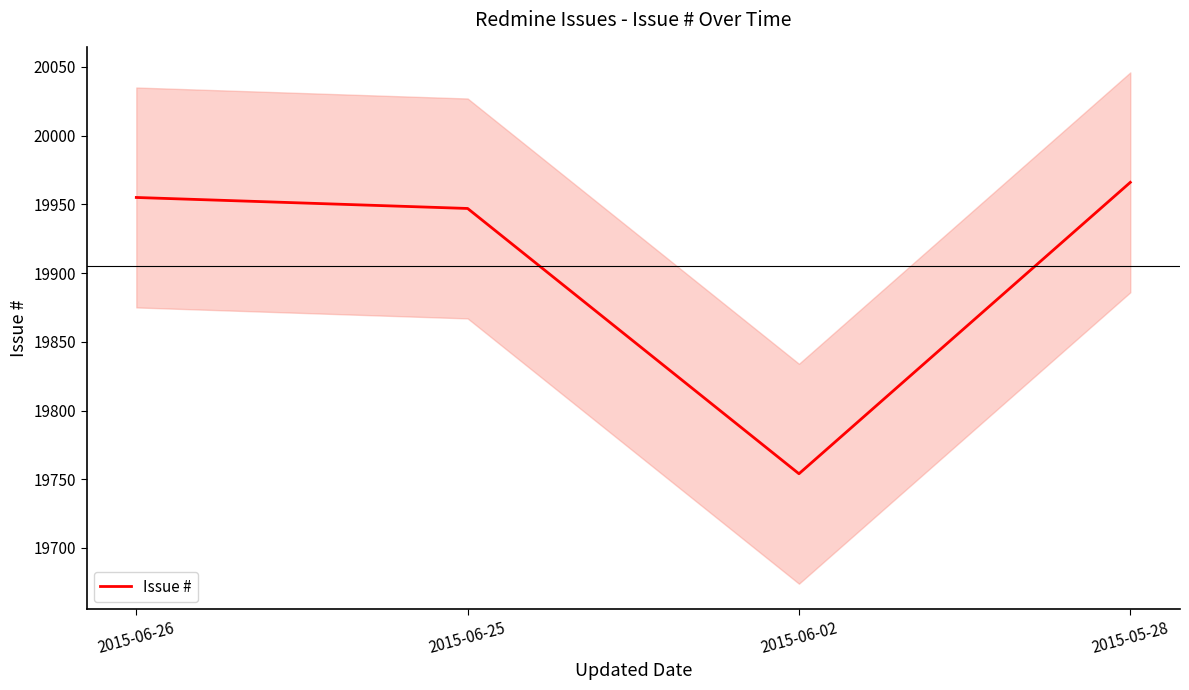

At which category does the data reach its first local valley?

2015-06-02